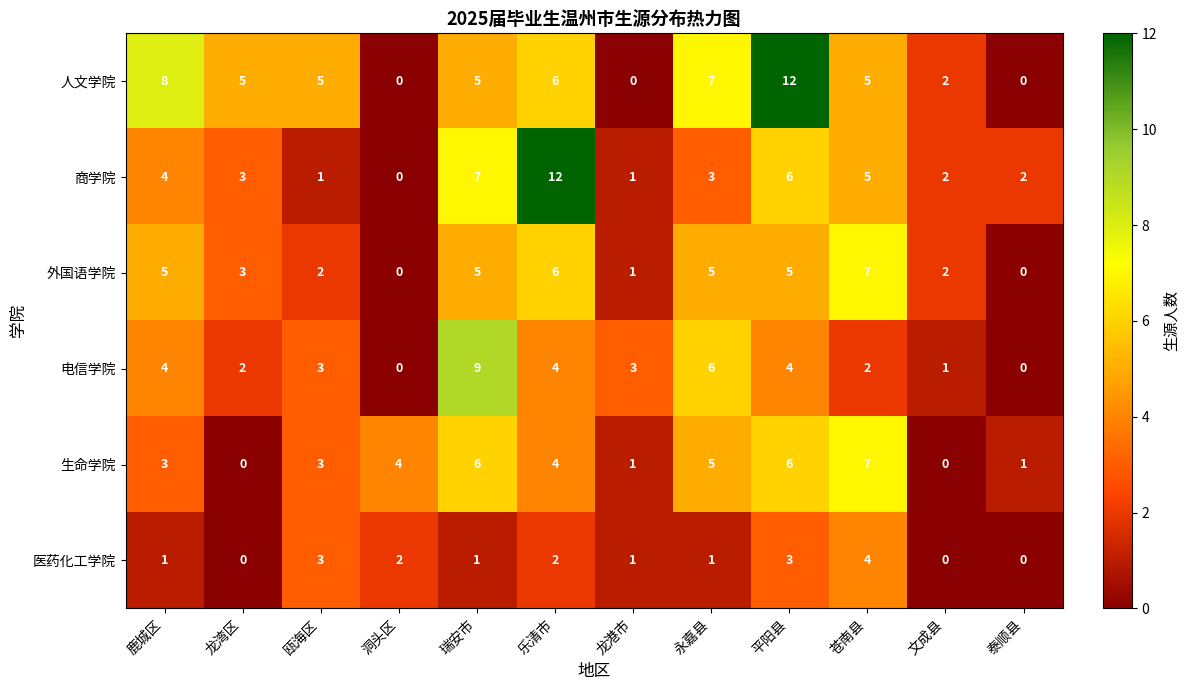

Count the 电信学院 values in the range 2 to 4.

7